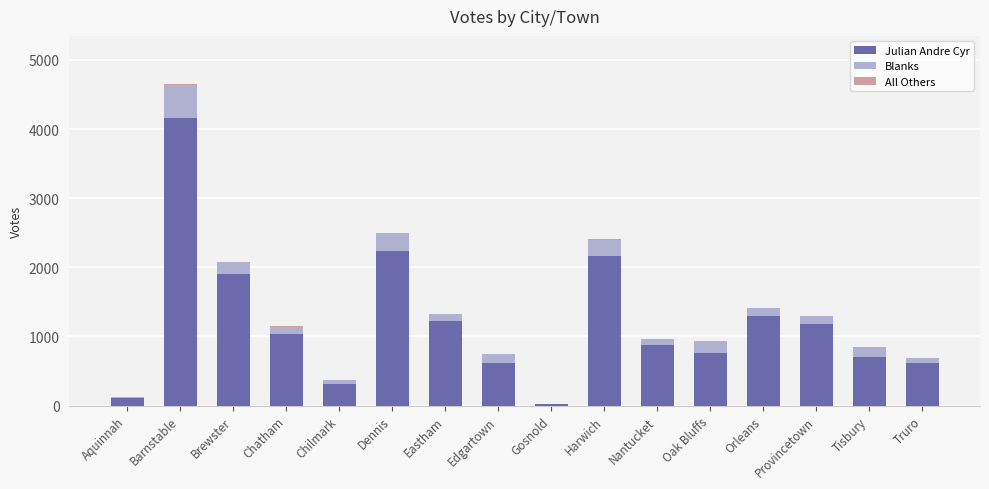

The Julian Andre Cyr series shows 1902 at Brewster. True or false?

True